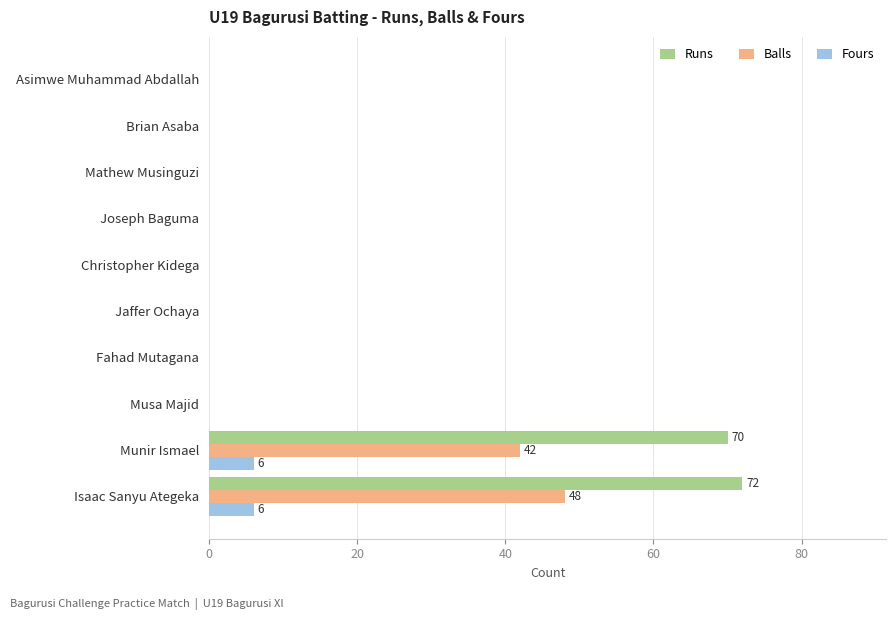

What is the sum of all Runs values?

142